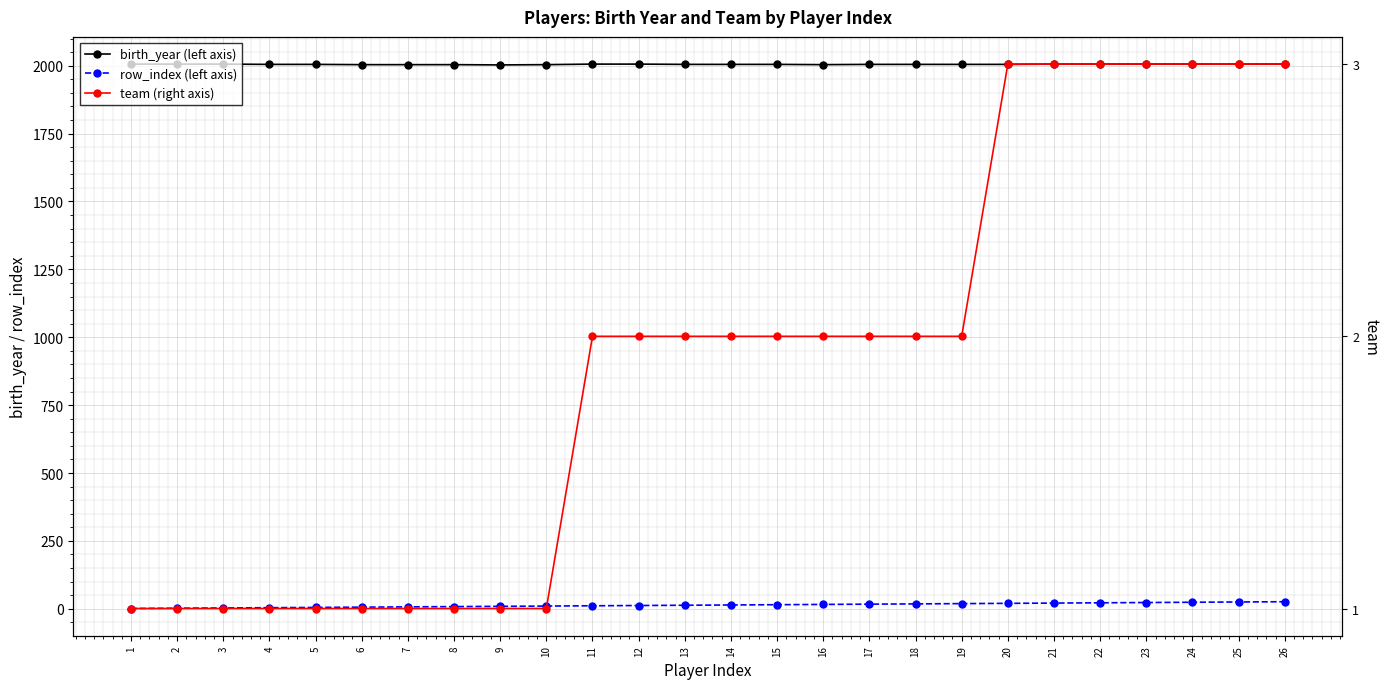

How many data points in row_index (left axis) are less than 14?

13